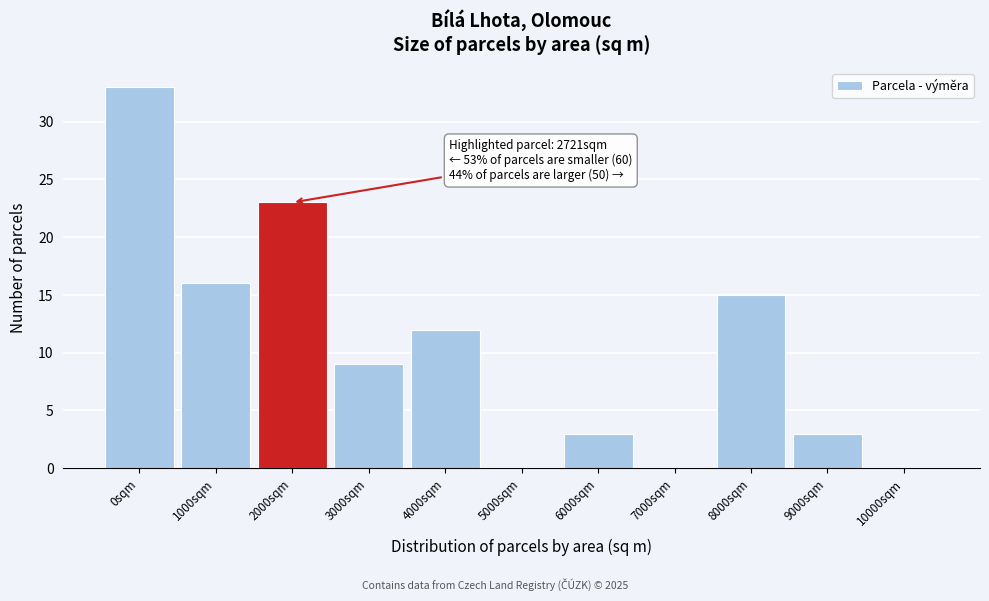

Reading left to right, what are all the values shown in this chart?

0sqm=33	1000sqm=16	2000sqm=23	3000sqm=9	4000sqm=12	5000sqm=0	6000sqm=3	7000sqm=0	8000sqm=15	9000sqm=3	10000sqm=0